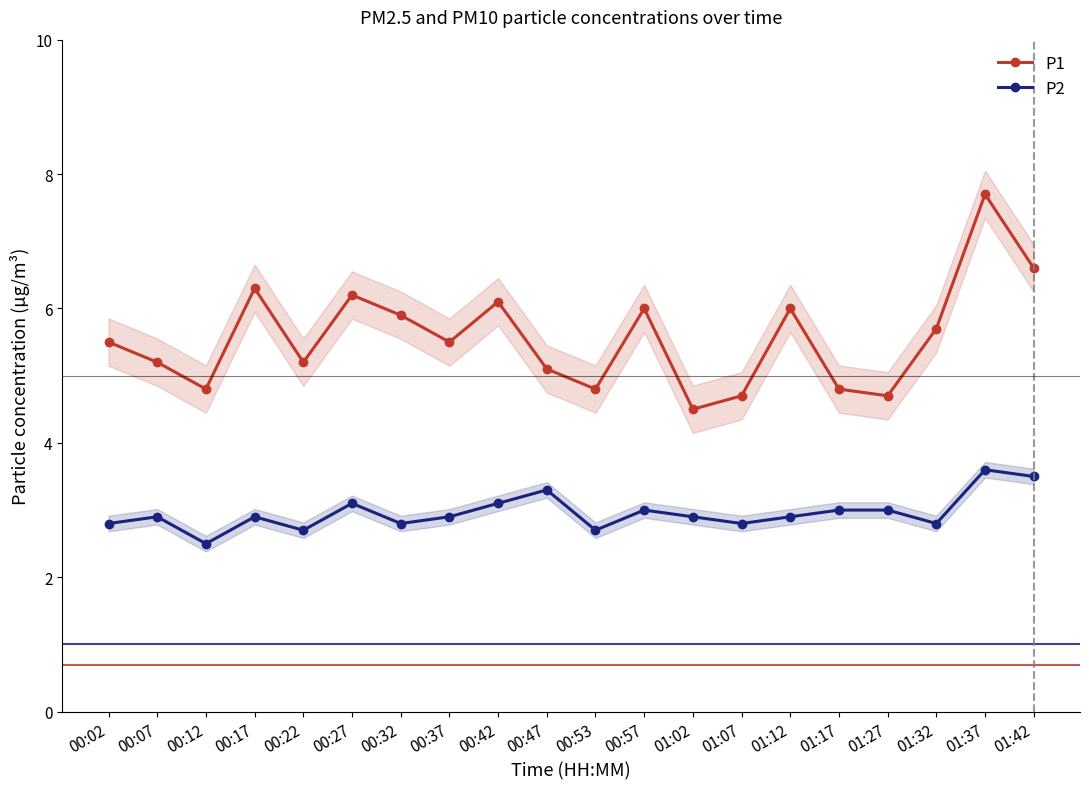

Rank the series by their average value, from lowest to highest.

P2, P1